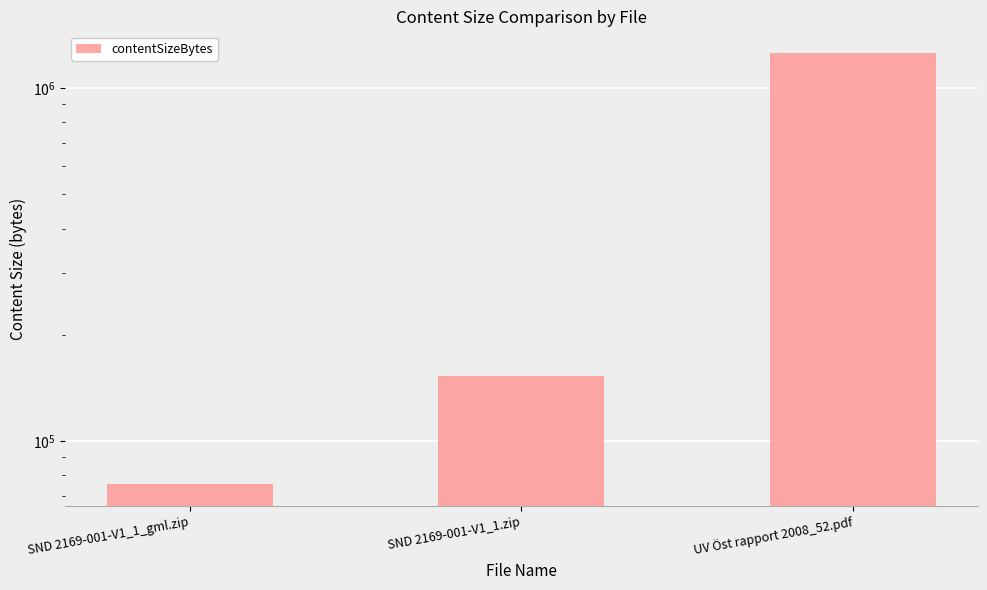

How many categories are shown in the chart?

3